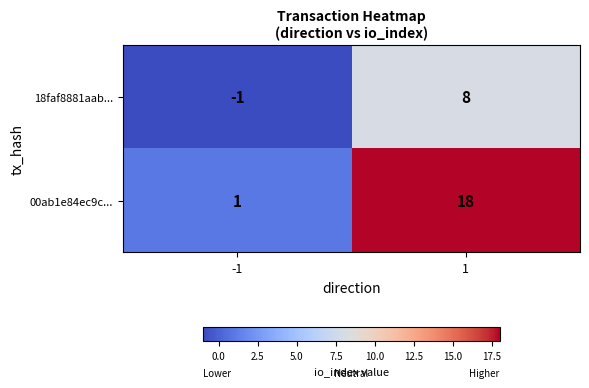

Reading right to left, transcribe all the data shown in this chart.

18faf8881aab...: 1=8	-1=-1
00ab1e84ec9c...: 1=18	-1=1